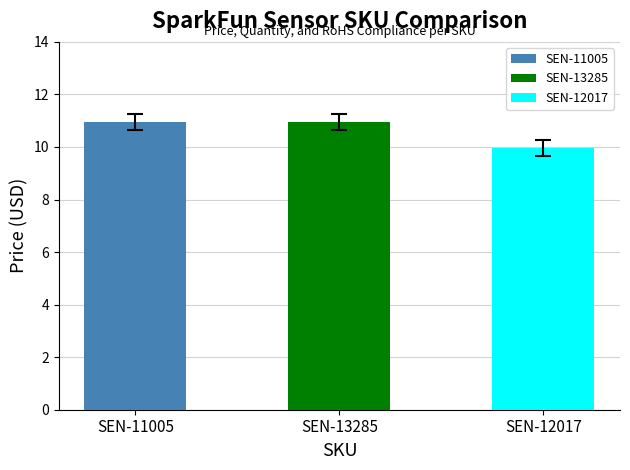

What is the label of the 3rd bar from the left?

SEN-12017